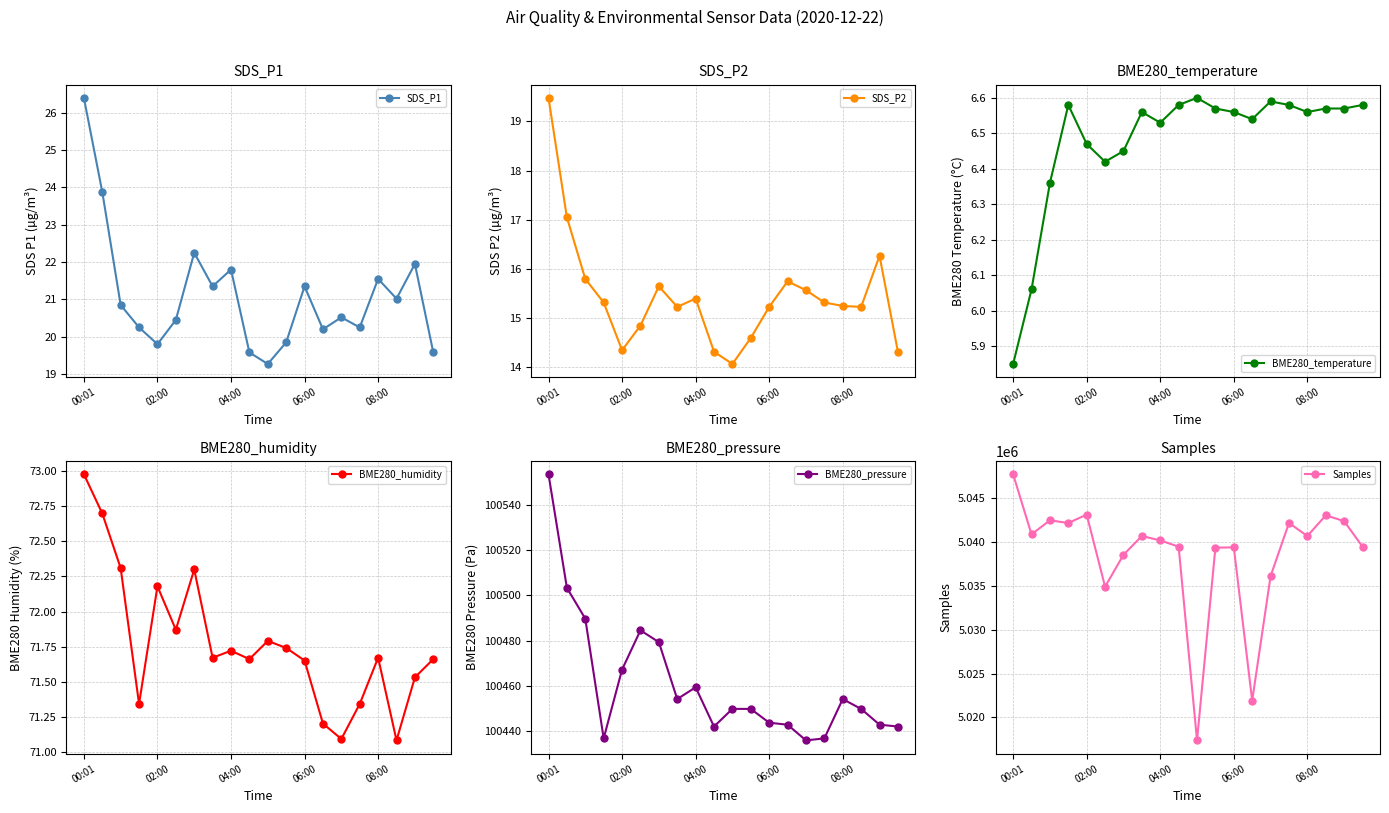

What is the difference between the maximum and minimum values in the BME280_humidity series?

1.9